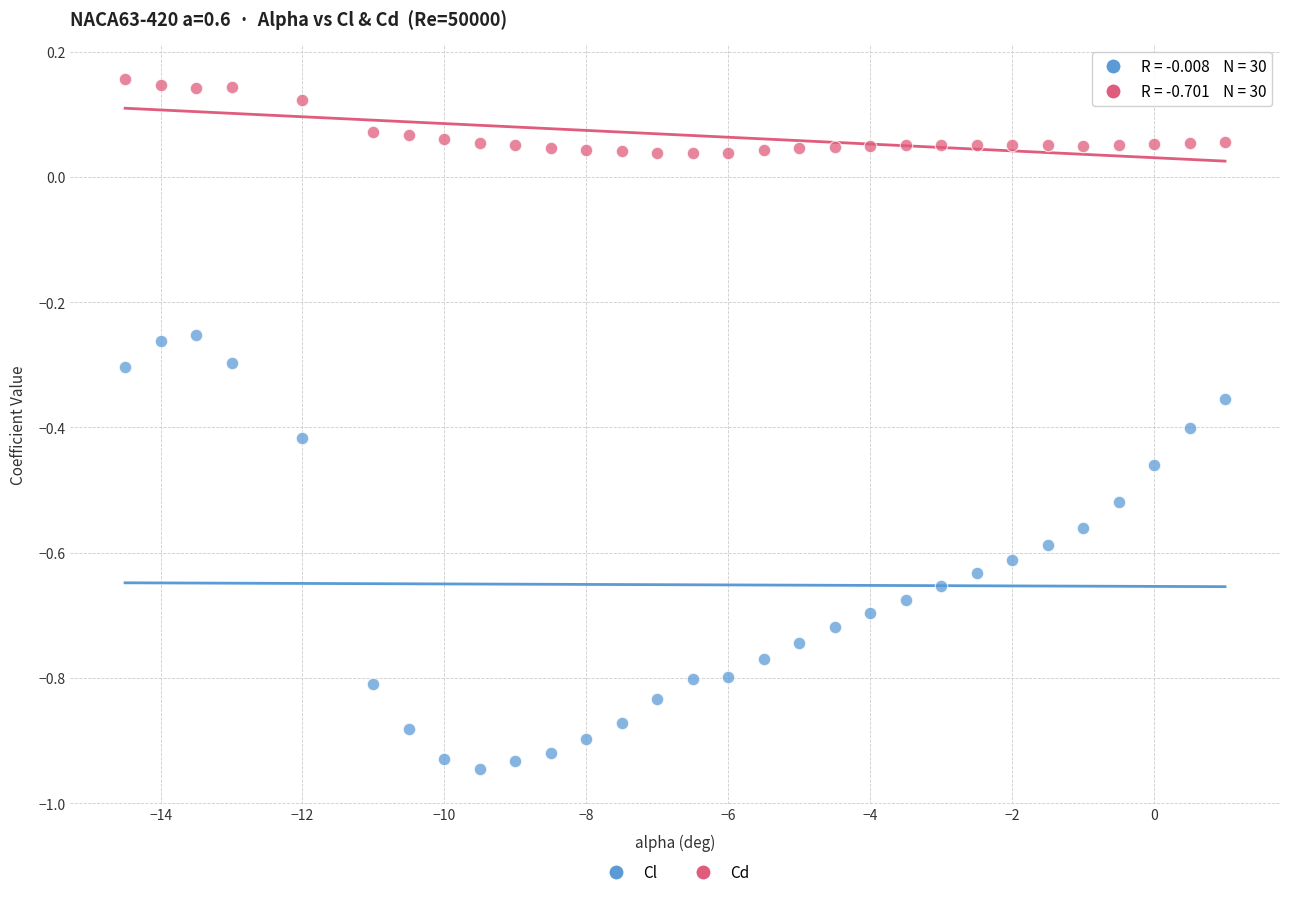

Across all data points, what is the range of Y values (max minus min)?

1.1